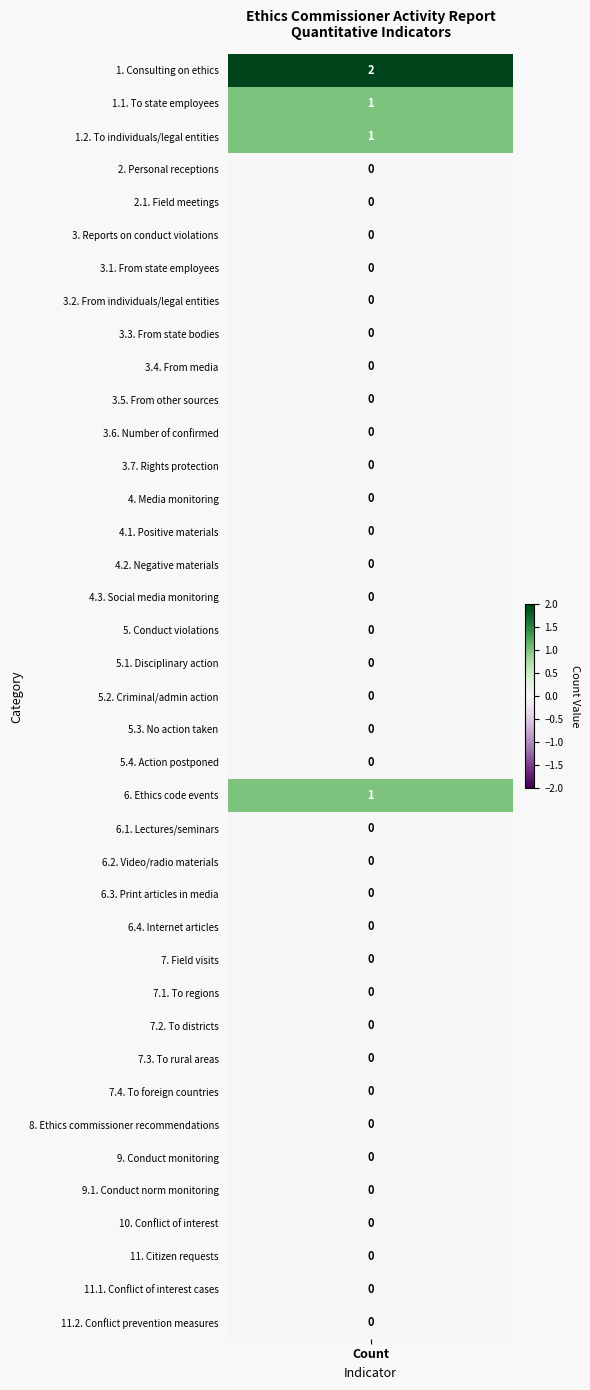

Count the values in the range 0 to 1.

38